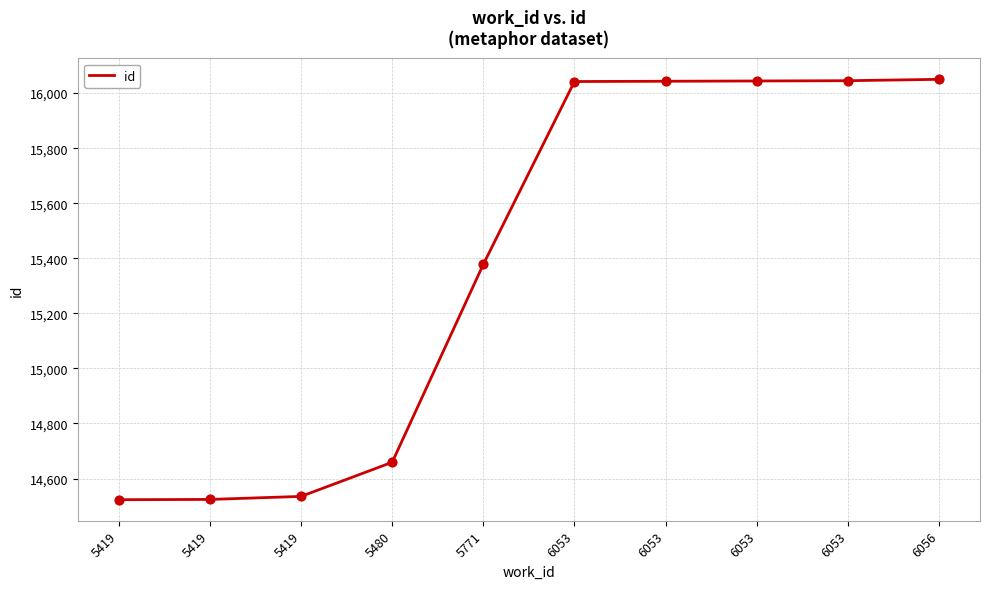

Is this an area chart (filled region under the line)?

No